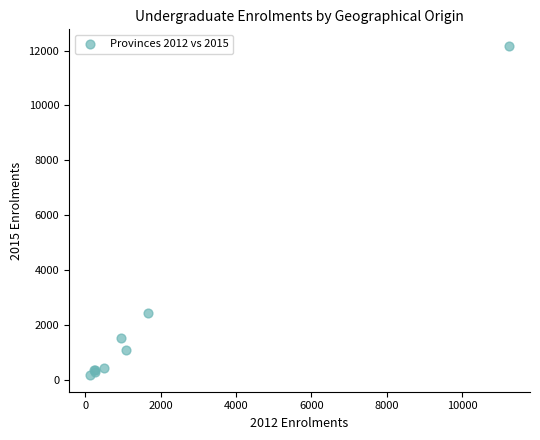

What Y value in the scatter plot is closest to 6169?

2441